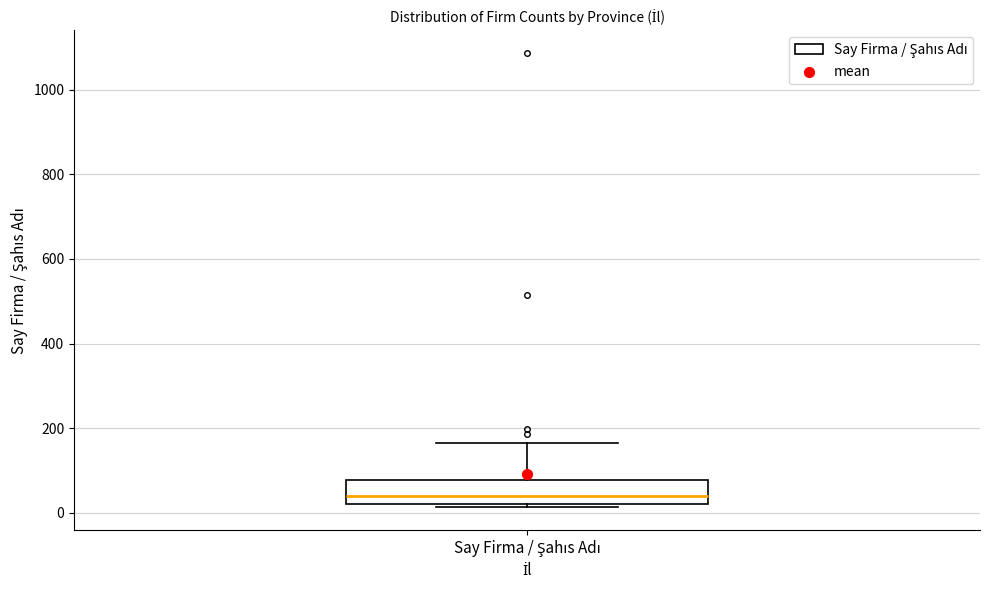

Transcribe this box plot: give where the median line is, the range the box spans, and where the two whiskers end, as read against the y-axis. The values are not printed on the chart, so give them approximately, as read against the axis.

median 40, box 20 to 80, whiskers 20 (just below the box's lower edge) to 160